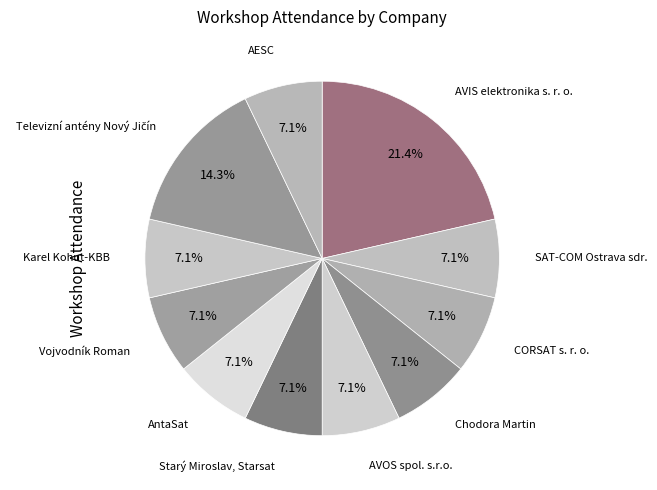

Count the number of slices in the pie.

11